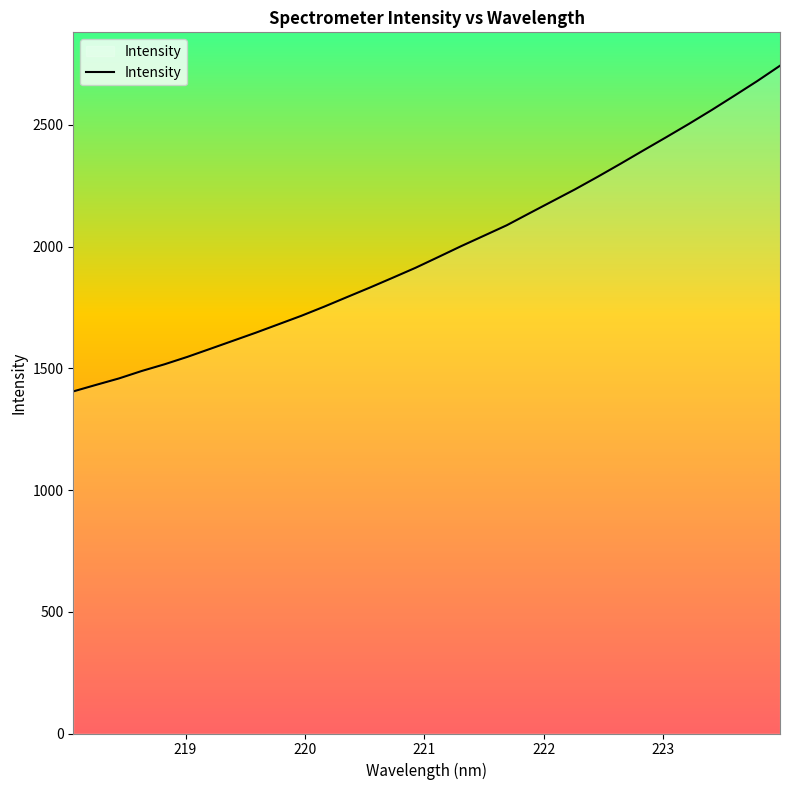

What is the difference between the maximum and minimum values?

1337.6